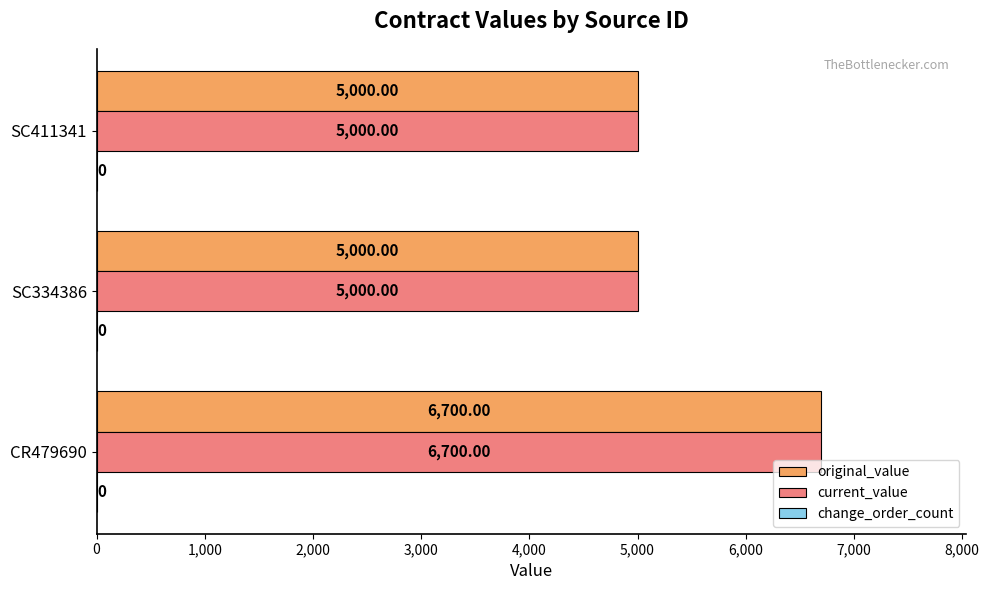

What is the average value of the original_value series?

5567